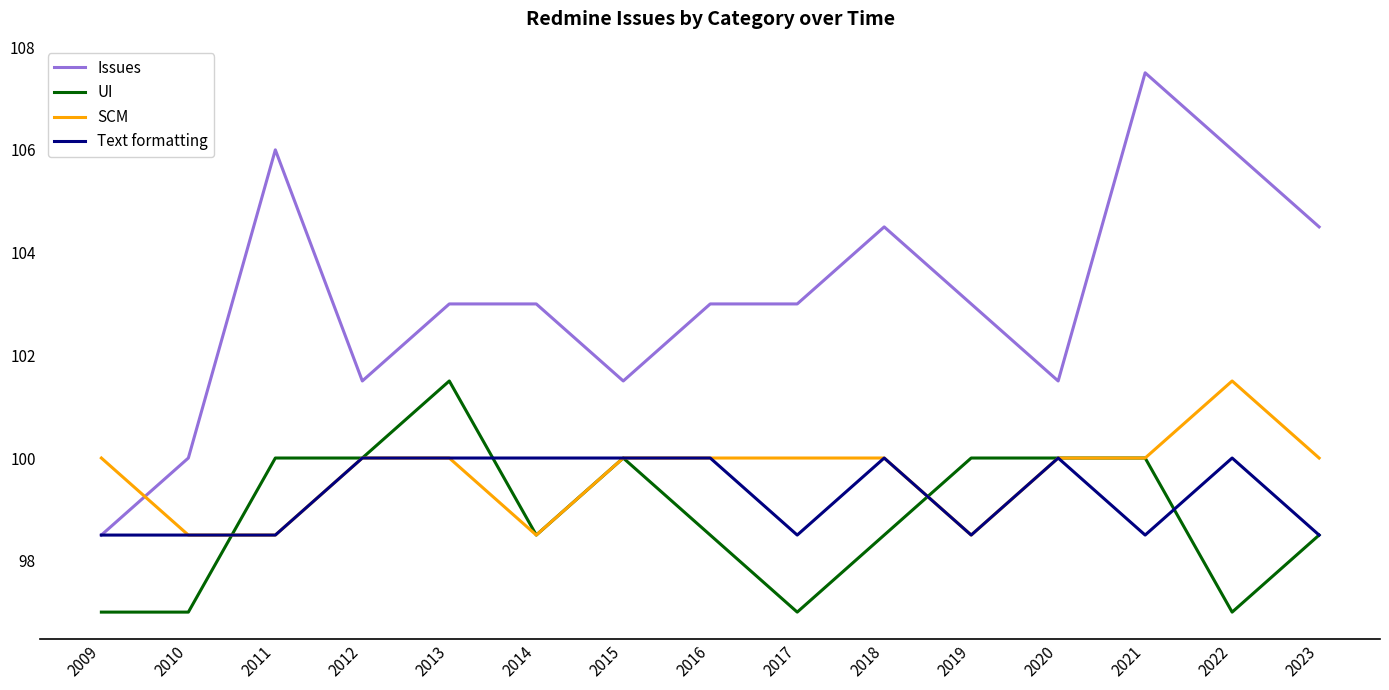

True or false: Issues and UI cross at least once.

False